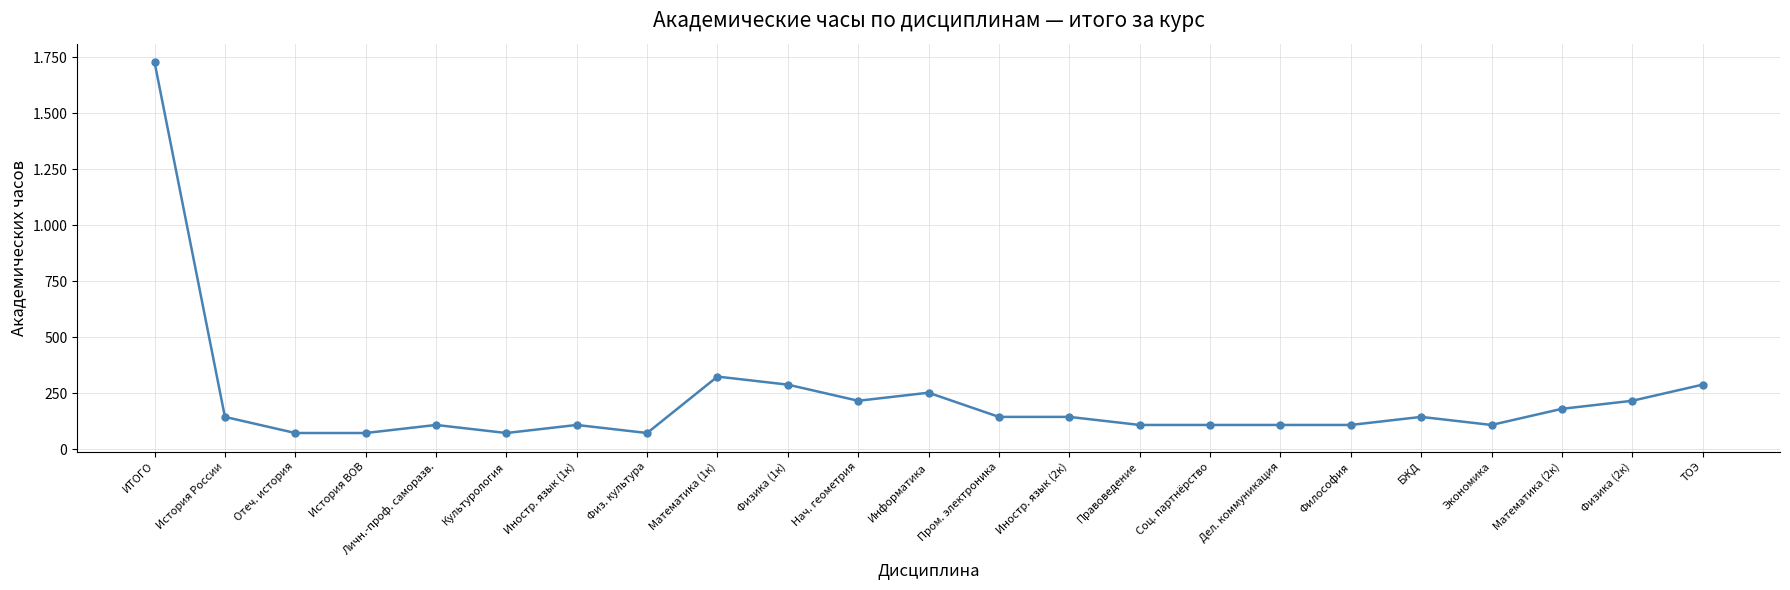

Is it true that the value at Математика (1к) is 179?

False